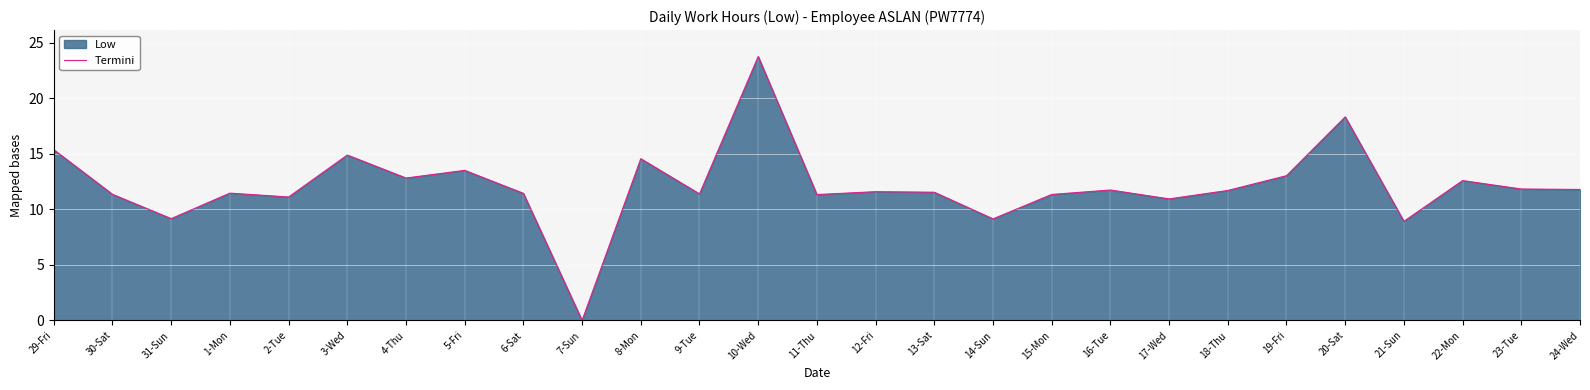

What is the maximum value shown in the chart?

23.8